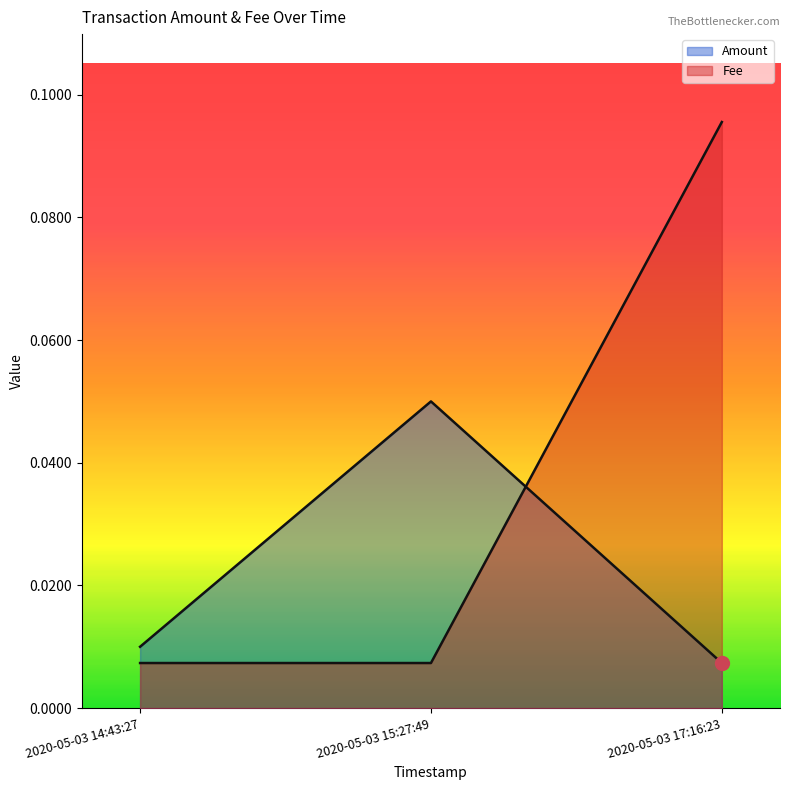

The value of Fee at 2020-05-03 15:27:49 is 0.0. True or false?

False